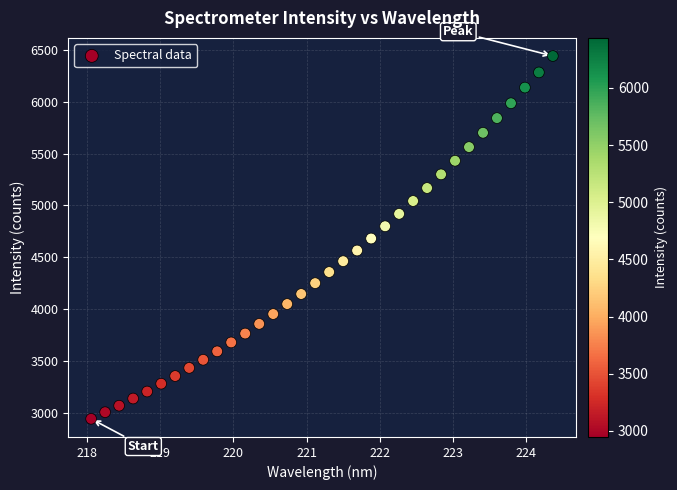

What is the range of X values (max minus min)?

6.3